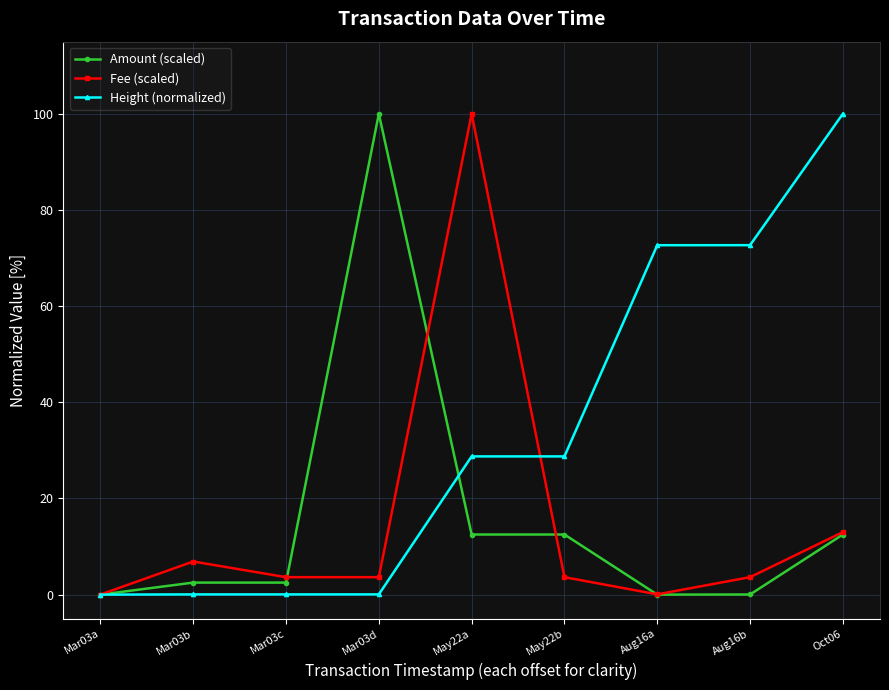

At which label does Height (normalized) first exceed 28?

May22a